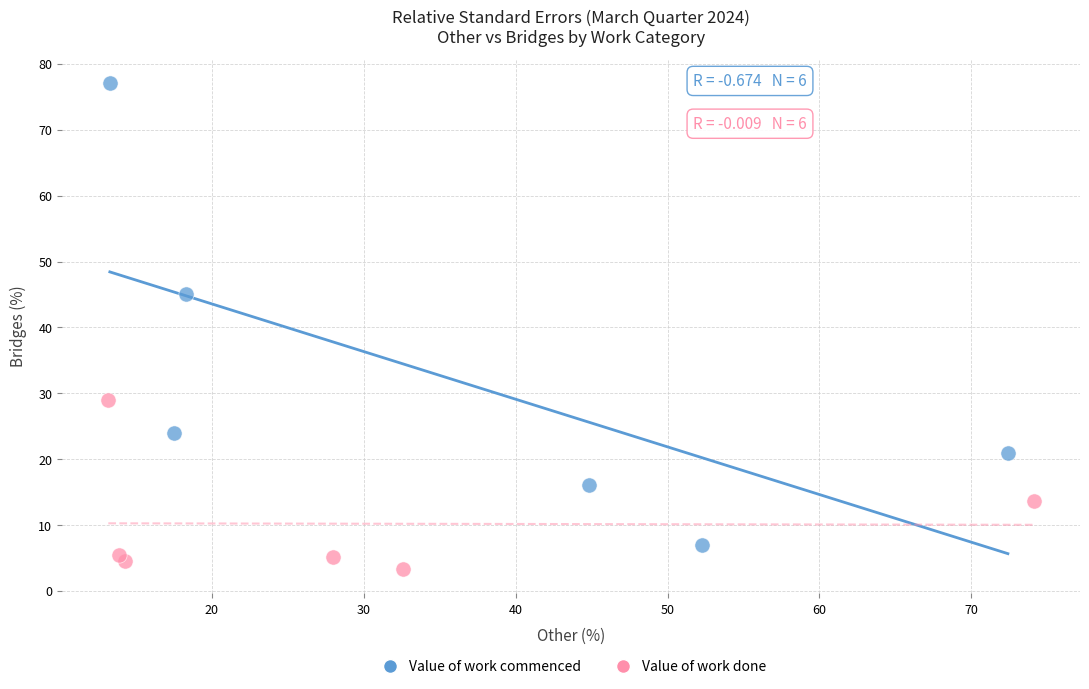

What are all the series names shown in the legend?

Value of work commenced, Value of work done